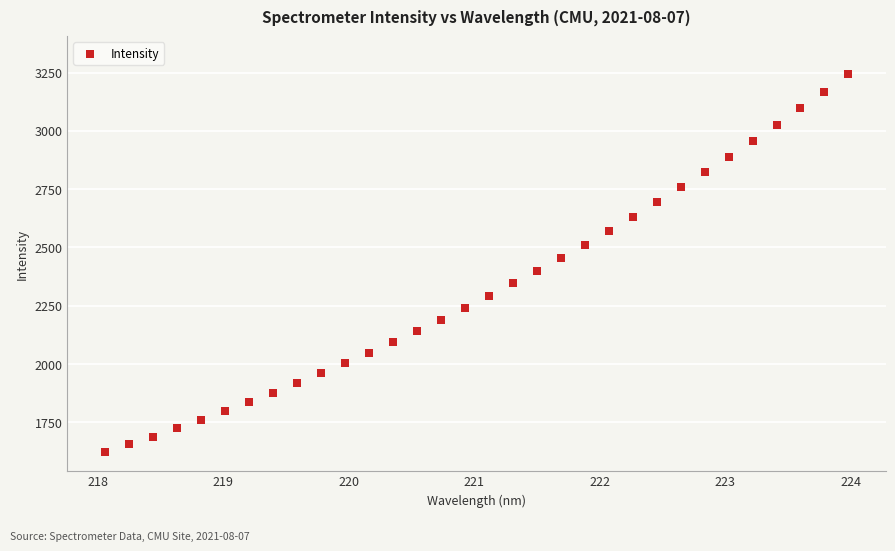

What is the range of X values (max minus min)?

5.9